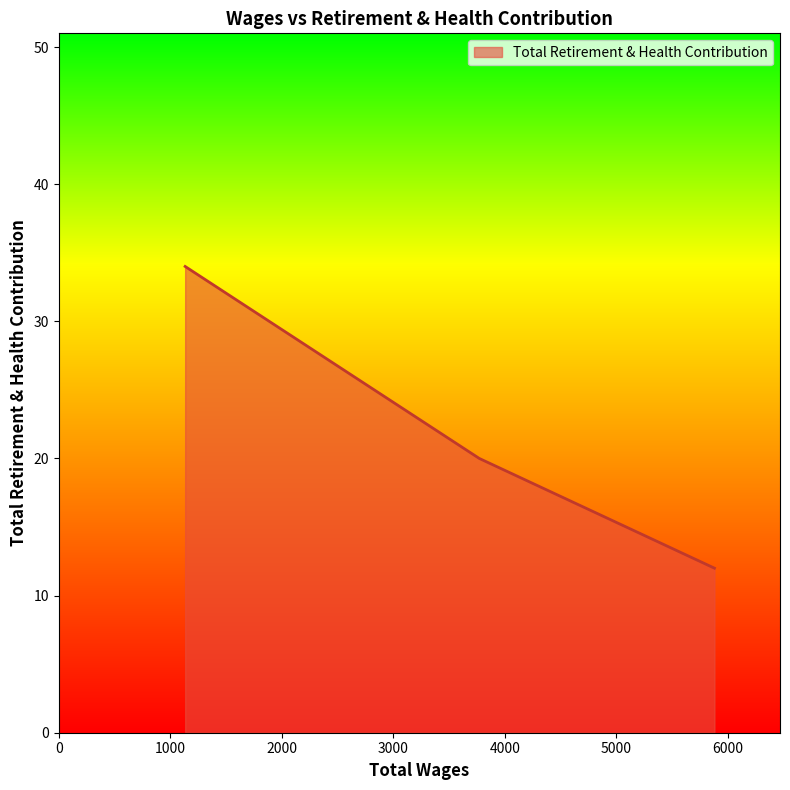

How many categories are shown in the chart?

3